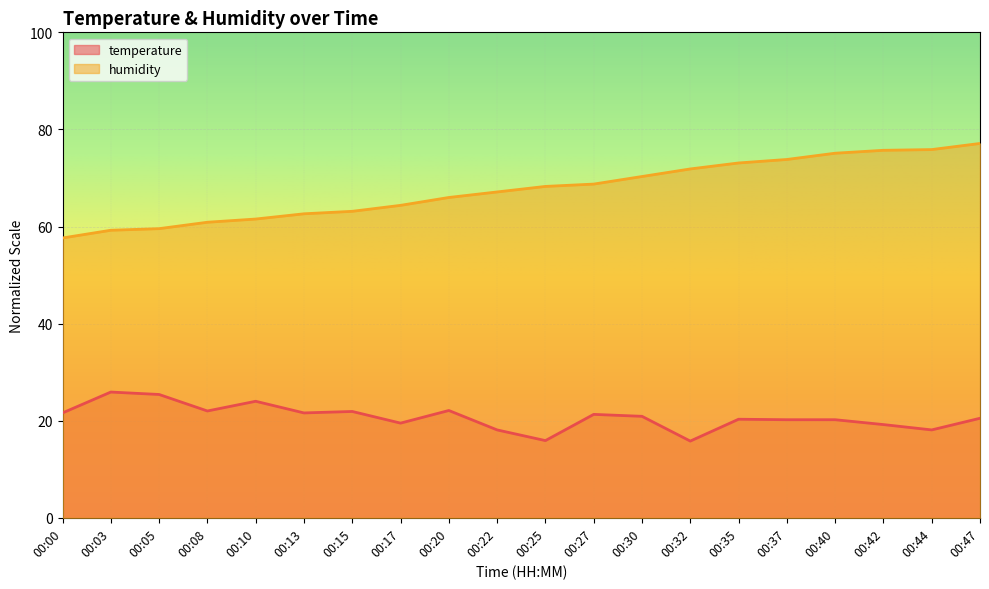

Where is temperature nearest to the value 20?

00:37